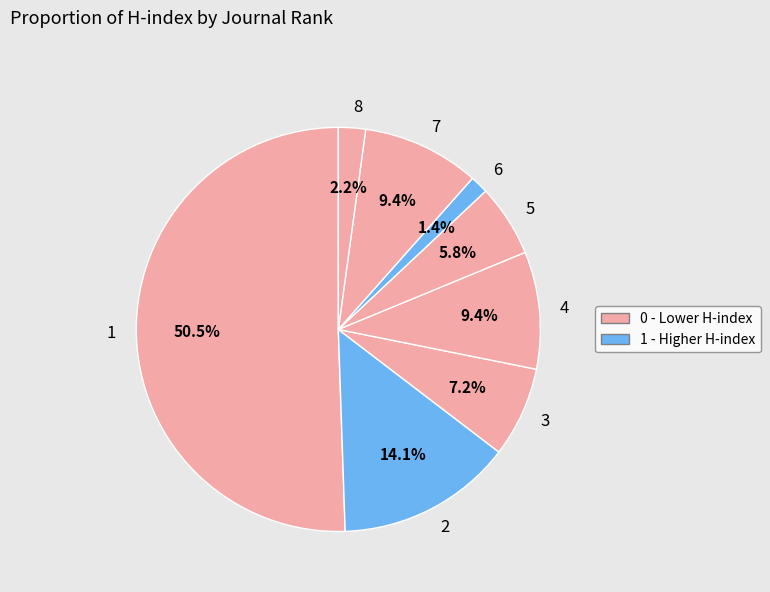

What percentage do 8 and 1 together represent?

52.7%